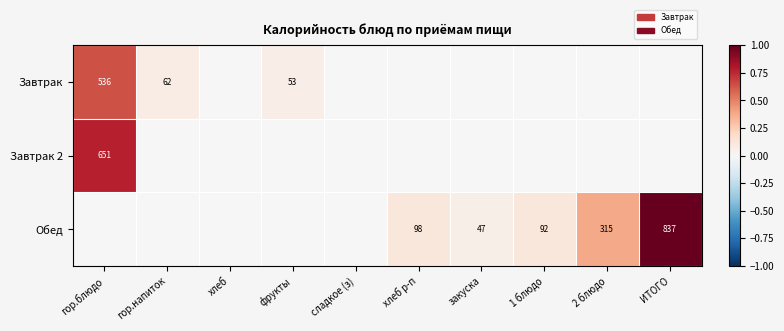

Is it true that Обед equals 98 at хлеб р-п?

True